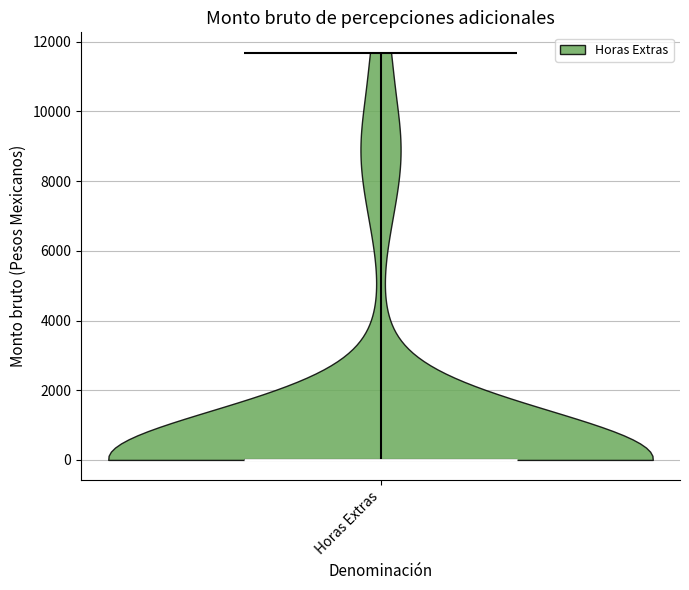

Read this violin plot against the y-axis: where its median line is, and the lowest and highest points the violin reaches. The values are not printed on the chart, so give them approximately, as read against the axis.

median line 0, lowest point 0, highest point 11600